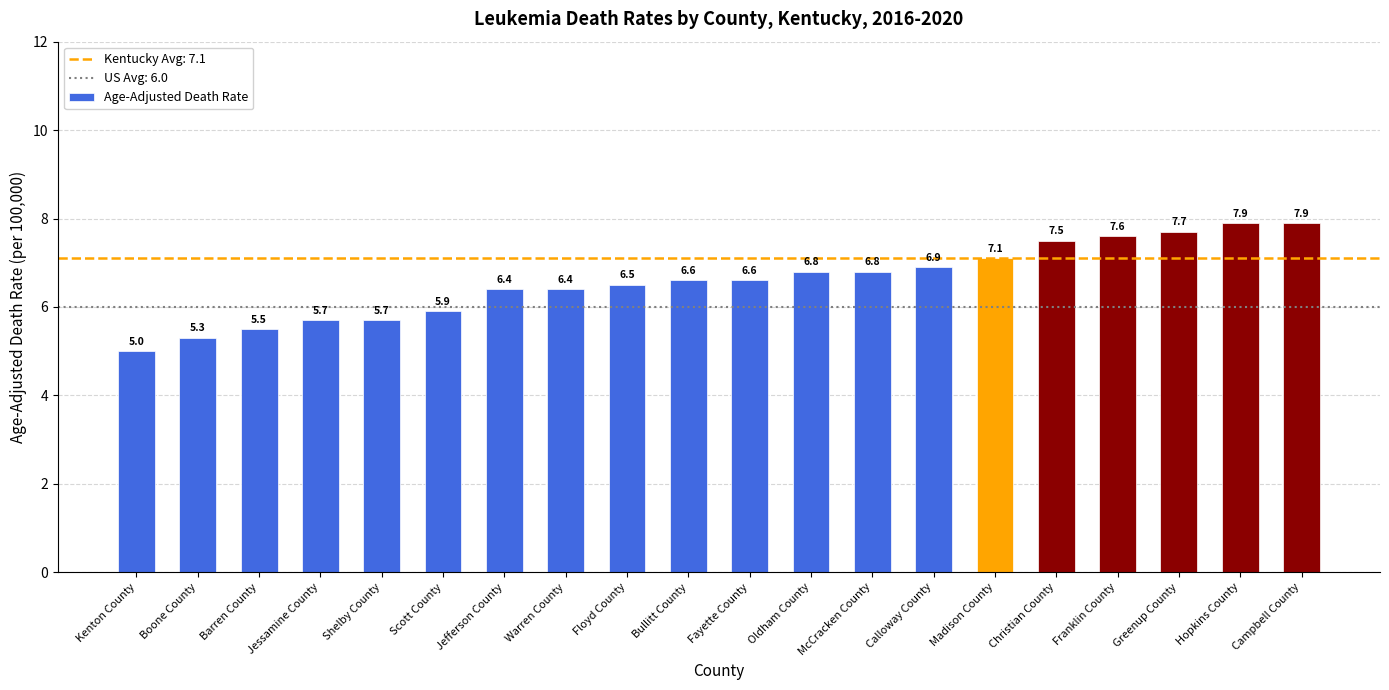

What is the difference between the second highest and minimum values?

2.9